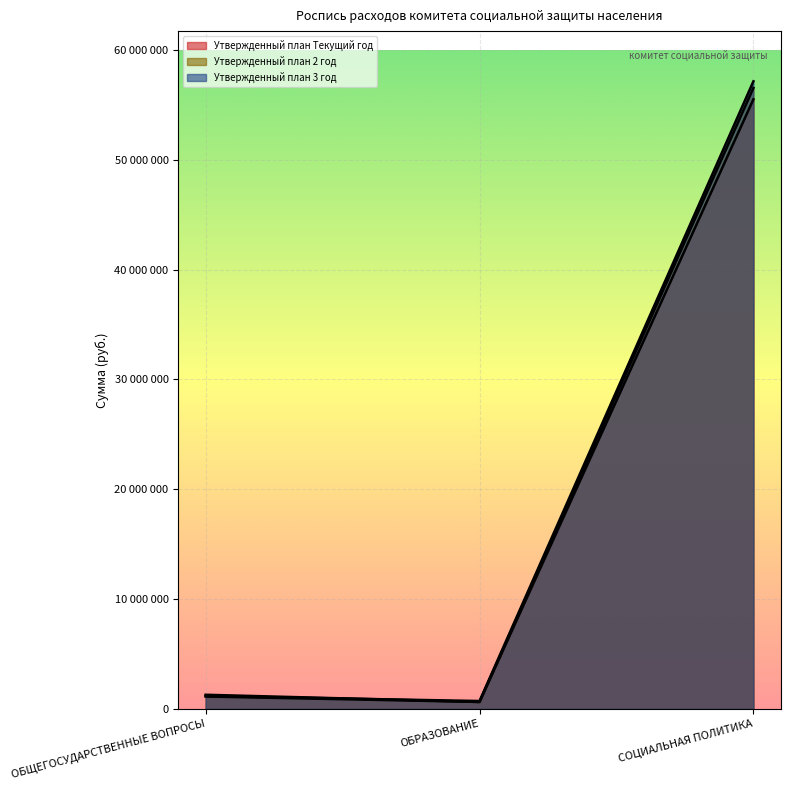

Between ОБЩЕГОСУДАРСТВЕННЫЕ ВОПРОСЫ and ОБРАЗОВАНИЕ, which series saw the biggest shift?

Утвержденный план Текущий год